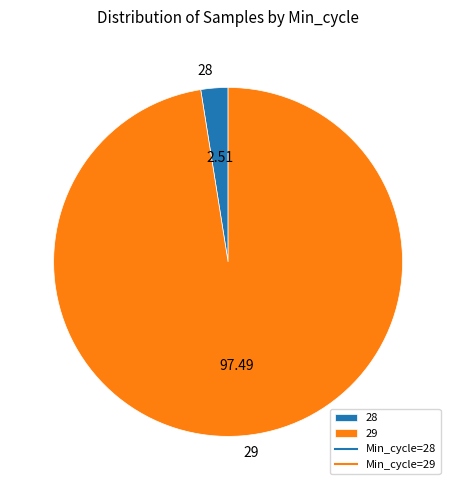

Which slice is the smallest?

28